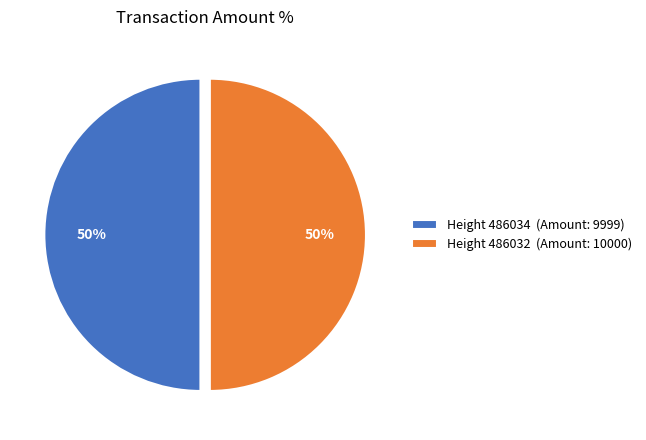

Is it true that Height 486034 (Amount: 9999) is 60% of the pie?

False